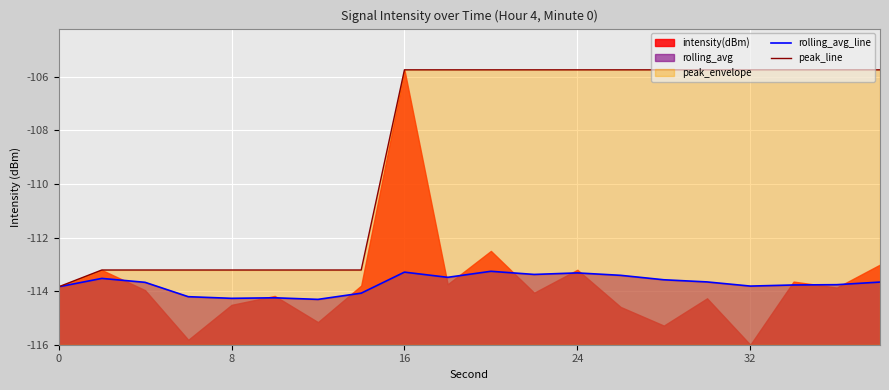

Which has a higher value, 7 or 5?

7